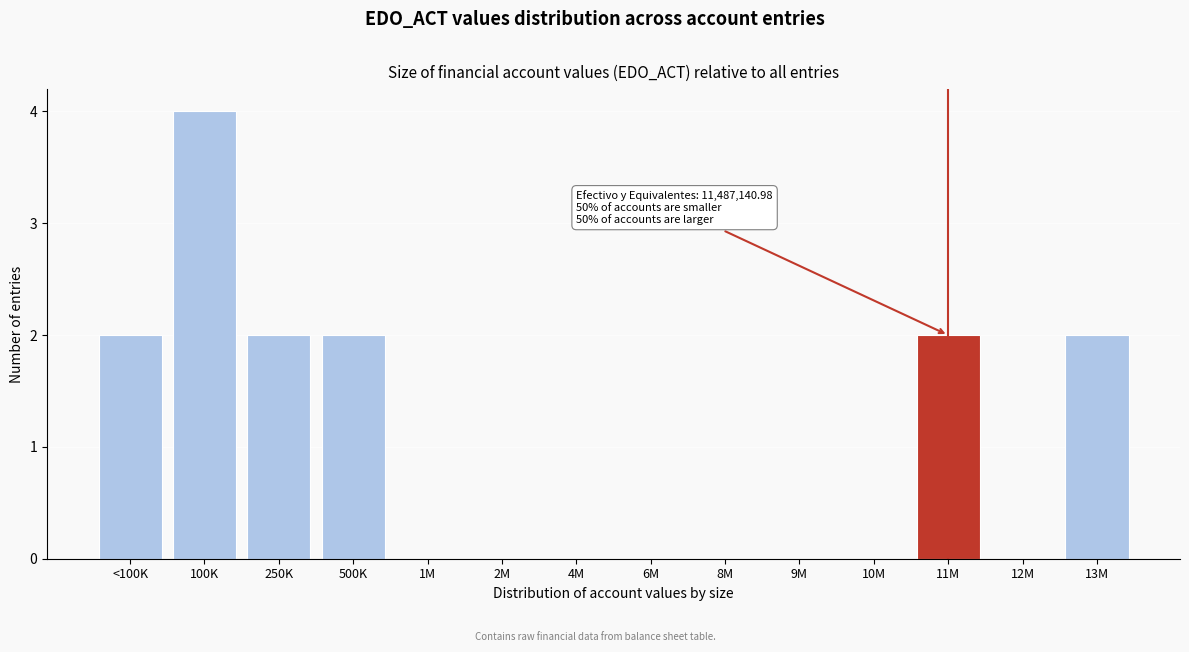

Reading right to left, what are all the values shown in this chart?

13M=2	12M=0	11M=2	10M=0	9M=0	8M=0	6M=0	4M=0	2M=0	1M=0	500K=2	250K=2	100K=4	<100K=2